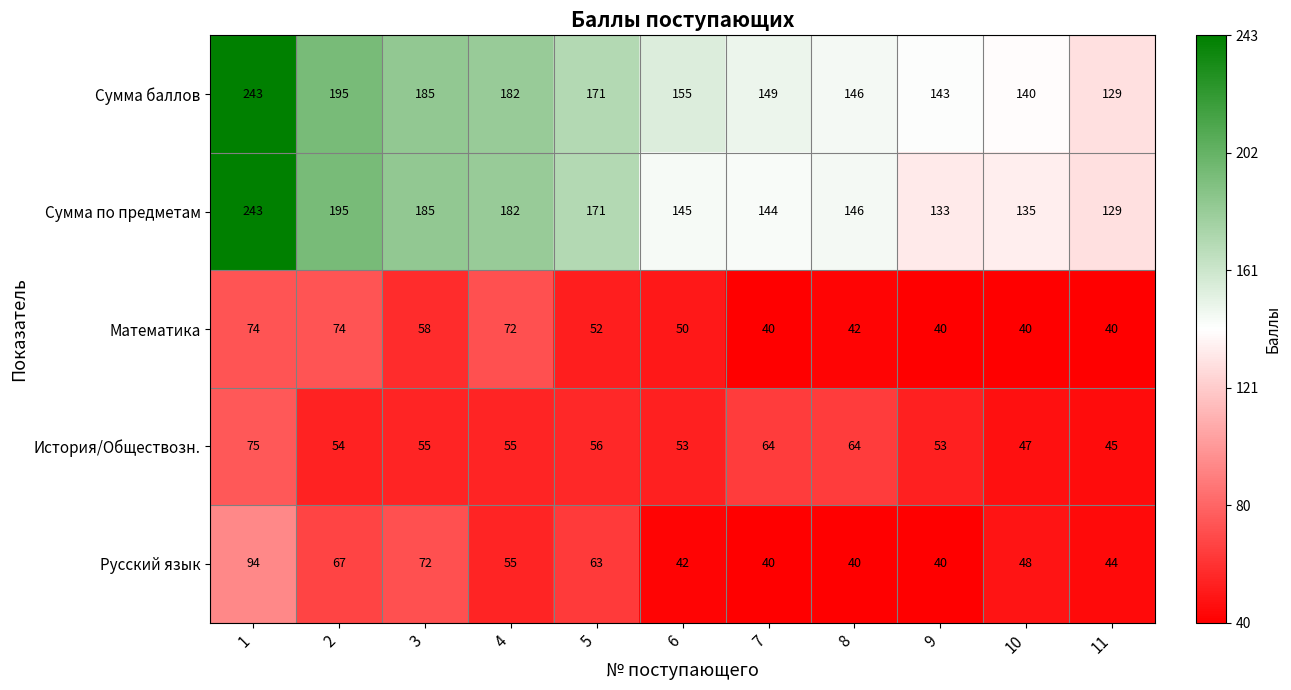

Which series has the largest total across all categories?

Сумма баллов